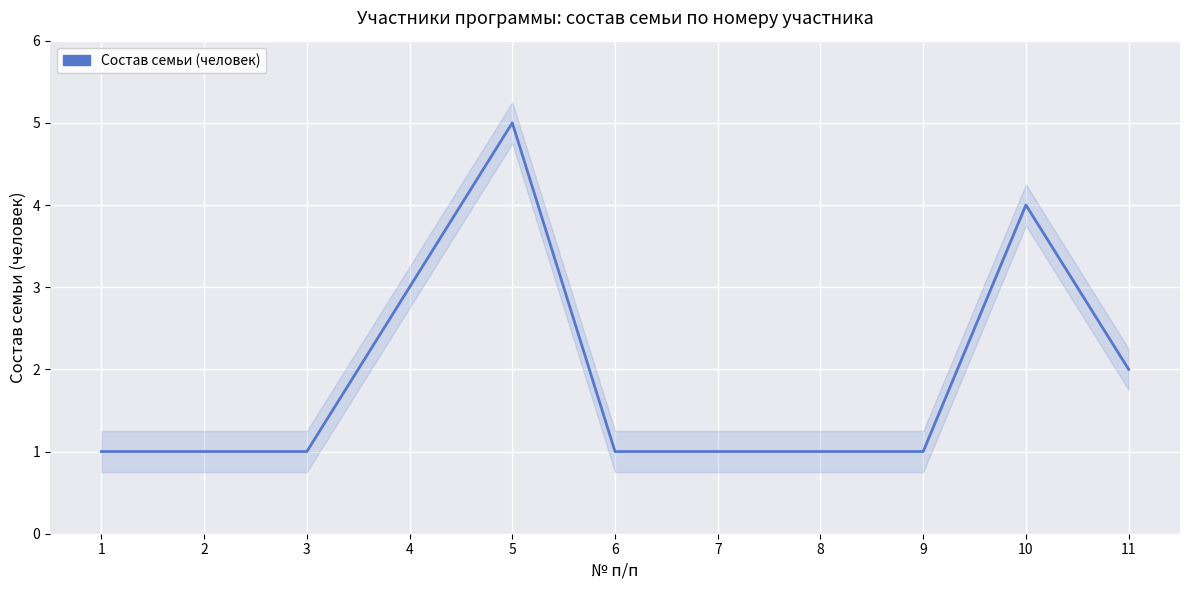

Rank the categories by value from highest to lowest.

5, 10, 4, 11, 1, 2, 3, 6, 7, 8, 9